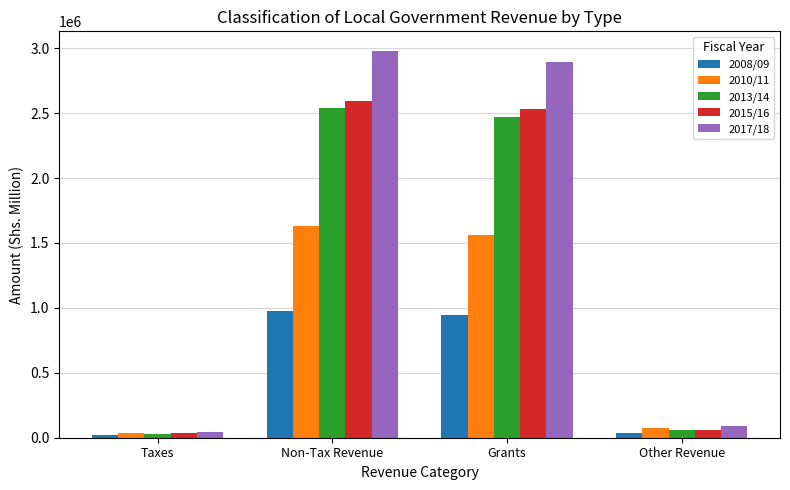

Are the bars horizontal?

No